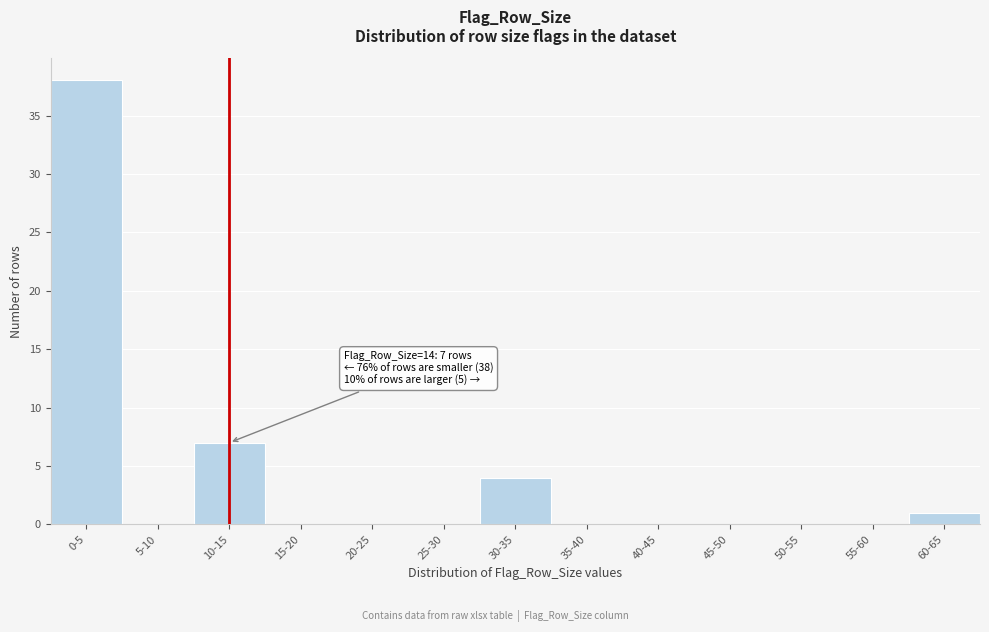

Reading left to right, what are all the values shown in this chart?

0-5=38	5-10=0	10-15=7	15-20=0	20-25=0	25-30=0	30-35=4	35-40=0	40-45=0	45-50=0	50-55=0	55-60=0	60-65=1